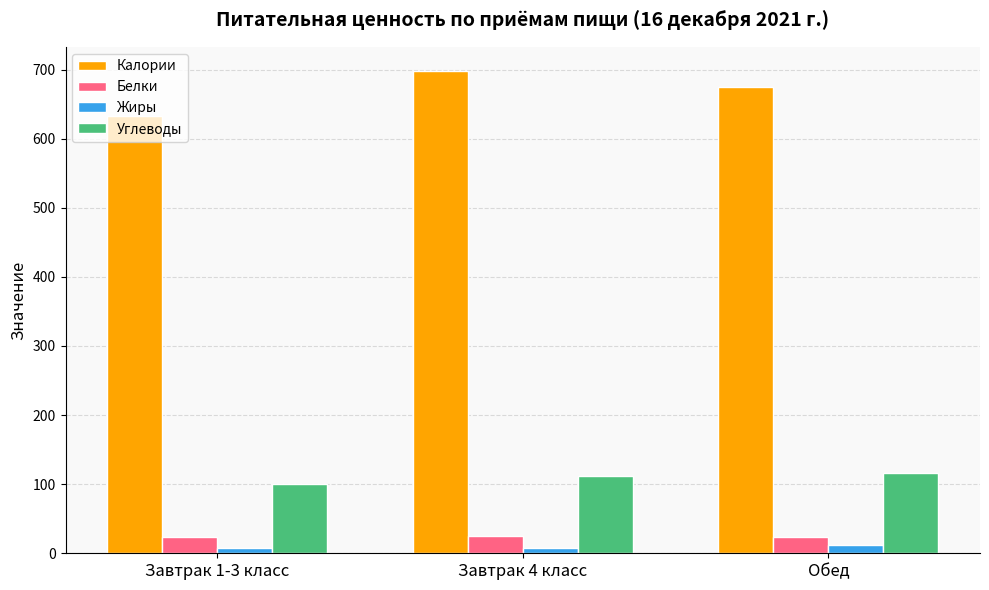

What is the average value of the Жиры series?

8.6